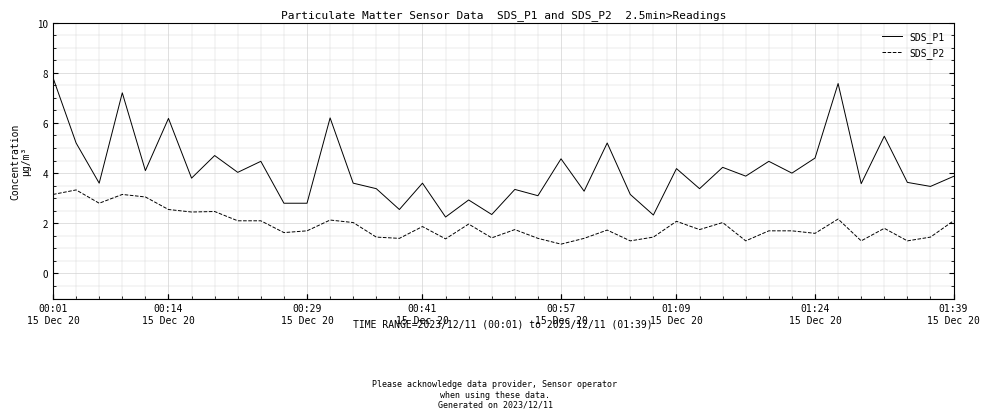

Reading left to right, transcribe all the data shown in this chart.

SDS_P1: 7.8	5.2	3.6	7.2	4.1	6.2	3.8	4.7	4.0	4.5	2.8	2.8	6.2	3.6	3.4	2.5	3.6	2.2	2.9	2.4	3.4	3.1	4.6	3.3	5.2	3.1	2.3	4.2	3.4	4.2	3.9	4.5	4.0	4.6	7.6	3.6	5.5	3.6	3.5	3.9
SDS_P2: 3.1	3.3	2.8	3.1	3.0	2.5	2.5	2.5	2.1	2.1	1.6	1.7	2.1	2.0	1.4	1.4	1.9	1.4	2.0	1.4	1.8	1.4	1.2	1.4	1.7	1.3	1.4	2.1	1.8	2.0	1.3	1.7	1.7	1.6	2.2	1.3	1.8	1.3	1.4	2.1